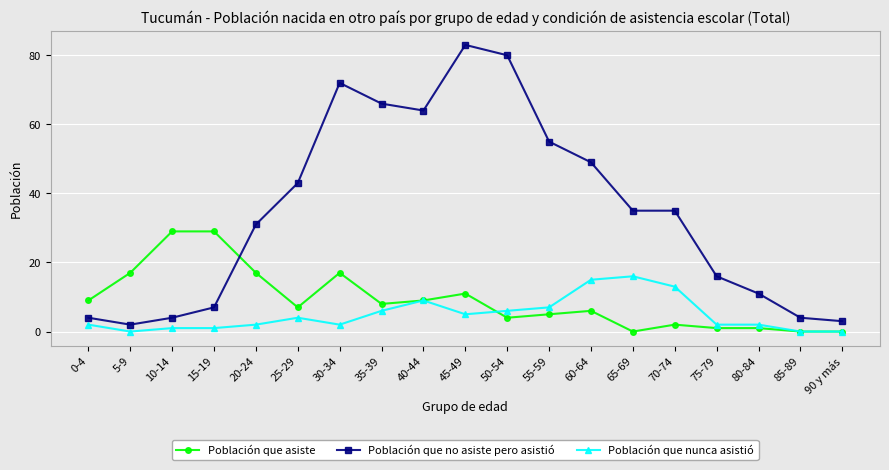

At which category does the chart reach its peak across all series?

45-49